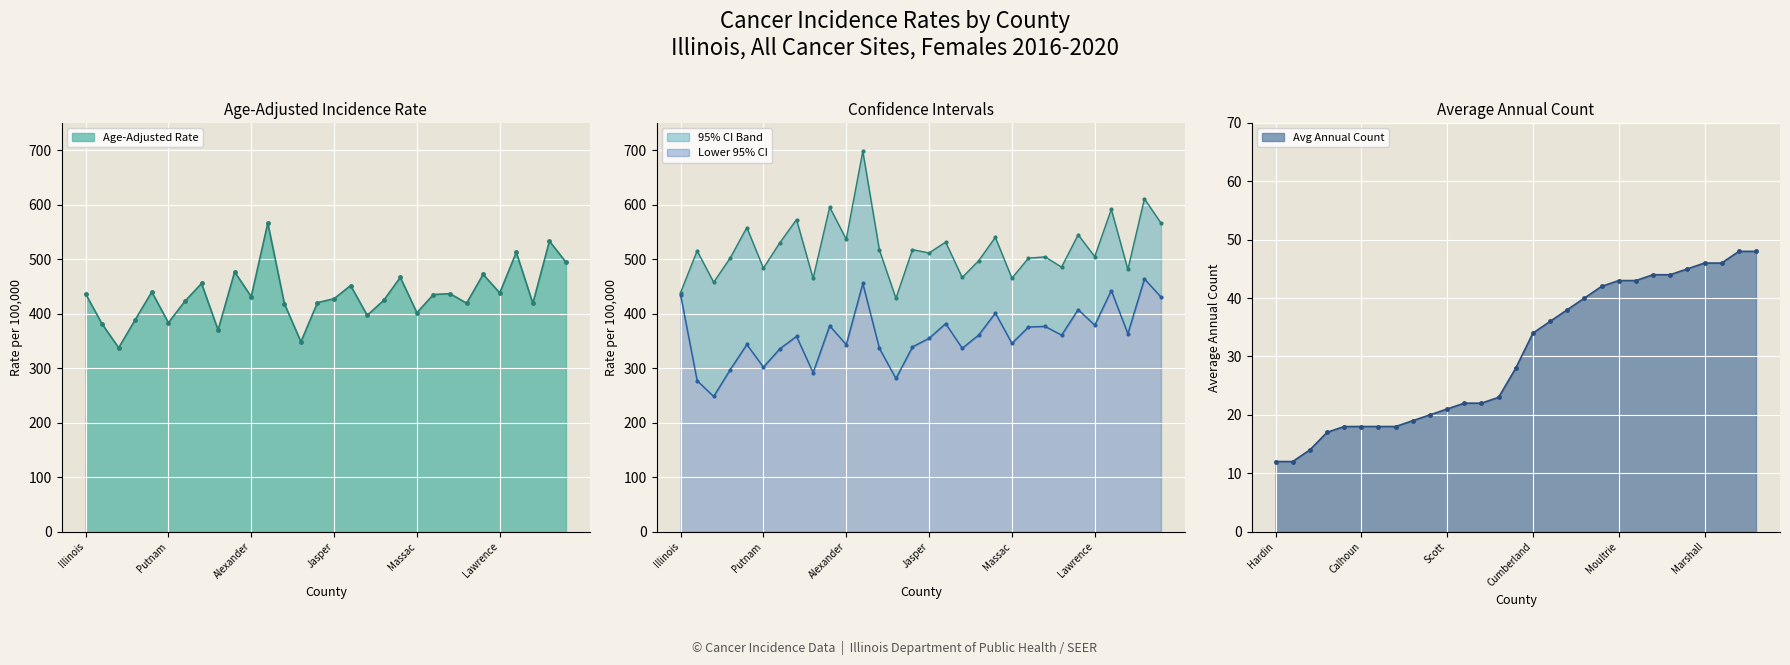

What is the total value across all series at Edwards?

1126.2